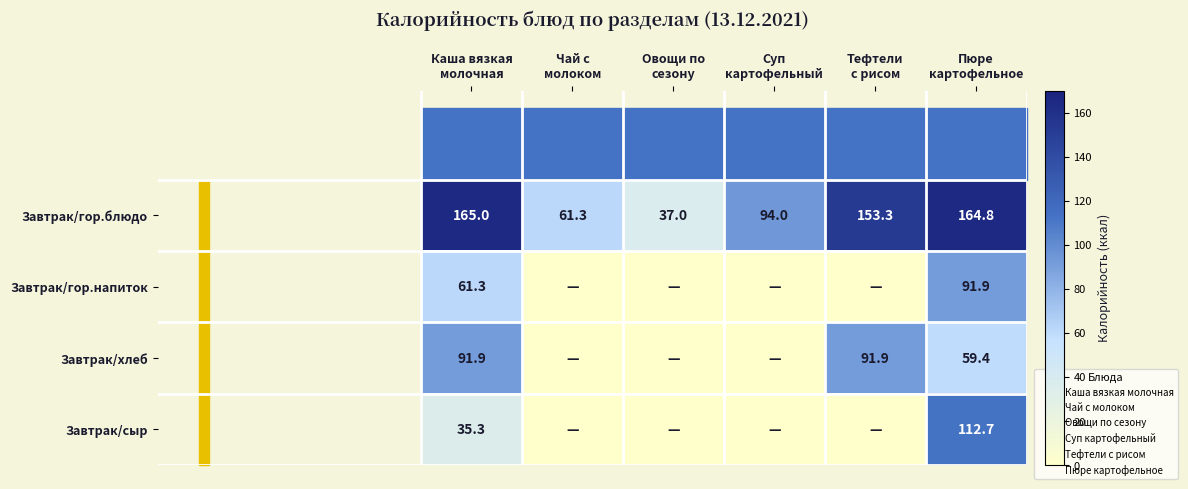

What is the sum of the Завтрак/гор.блюдо values at Суп картофельный and Тефтели с рисом?

247.3